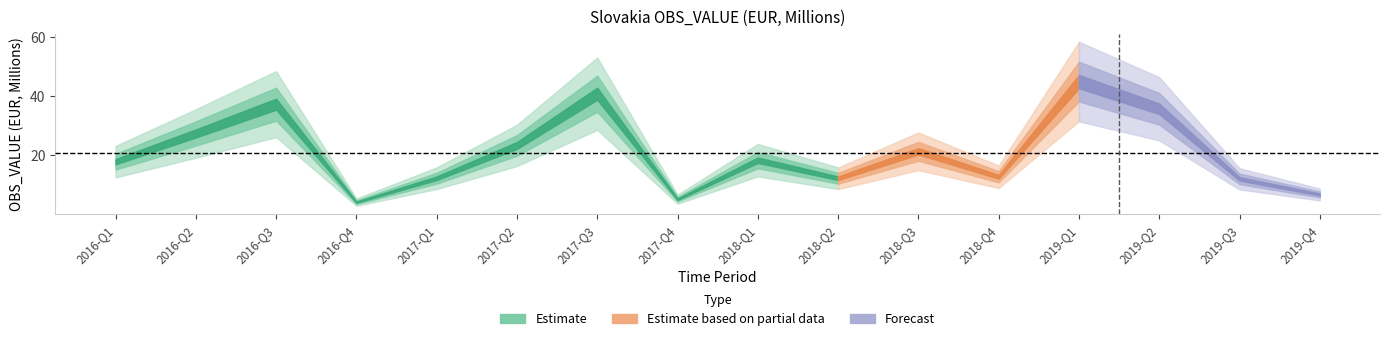

What is the difference between the values at 2018-Q3 and 2019-Q3?

9.3